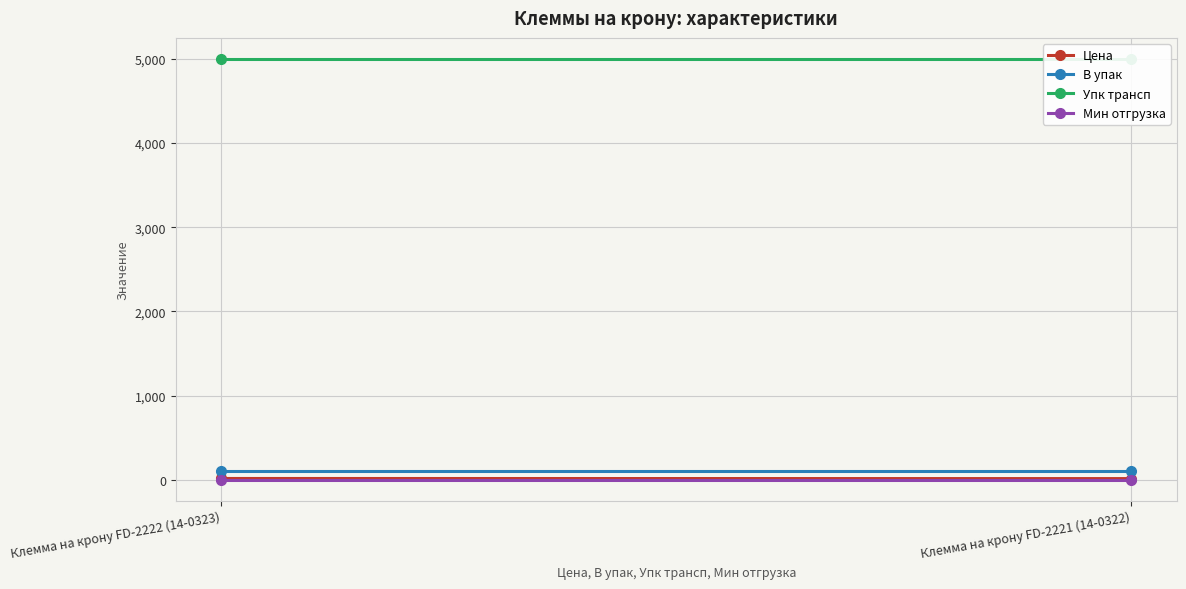

What are all the series names shown in the legend?

Цена, В упак, Упк трансп, Мин отгрузка